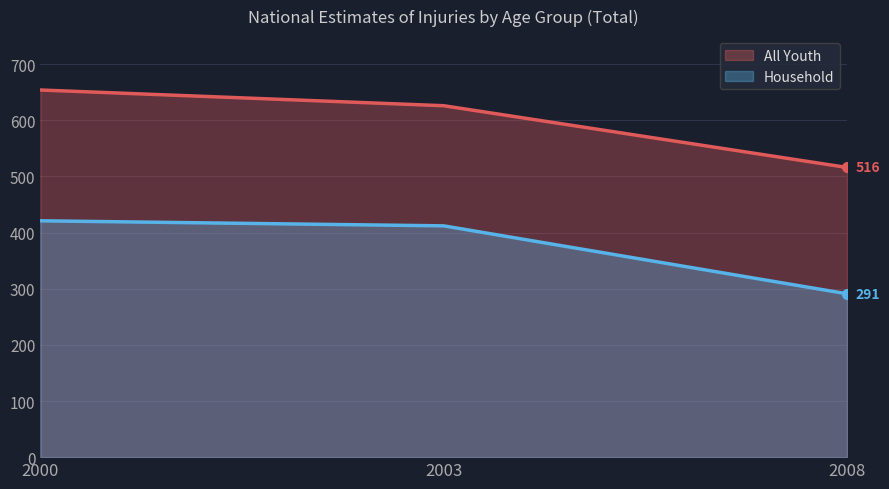

Is it true that Household equals 291 at 2008?

True